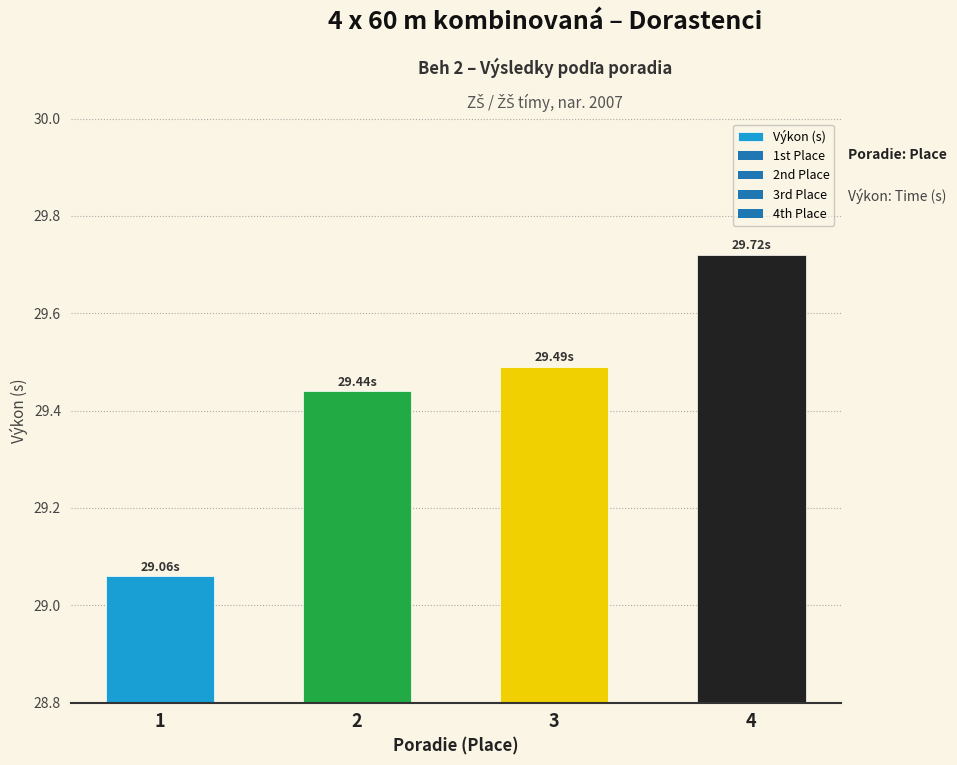

List the labels in order of value, largest first.

4, 3, 2, 1